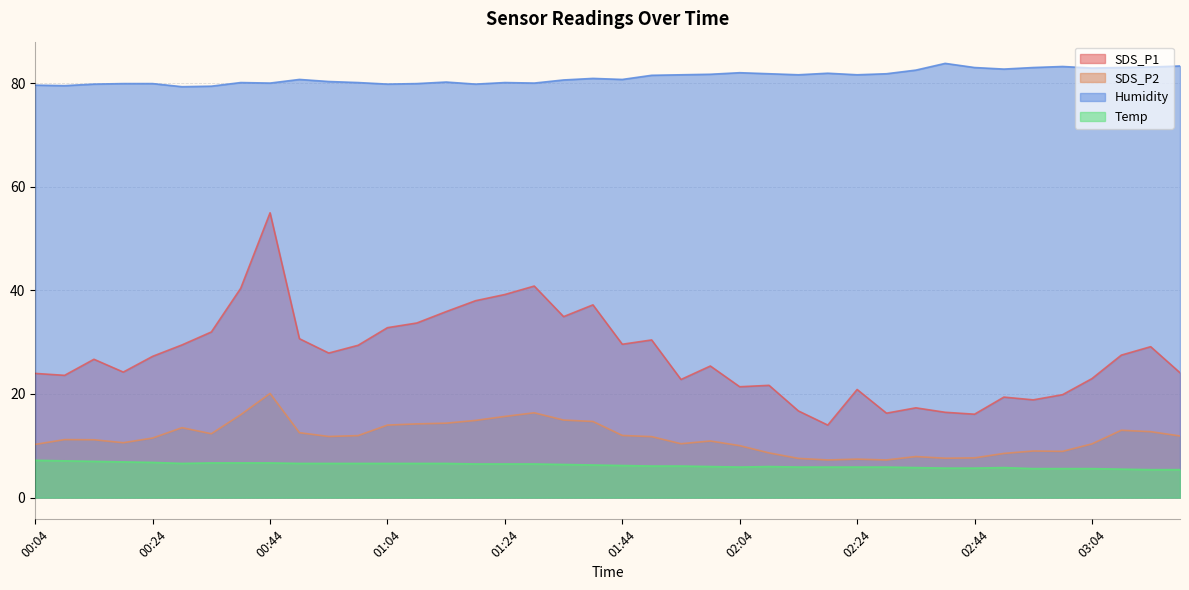

True or false: Humidity and SDS_P1 cross at least once.

False